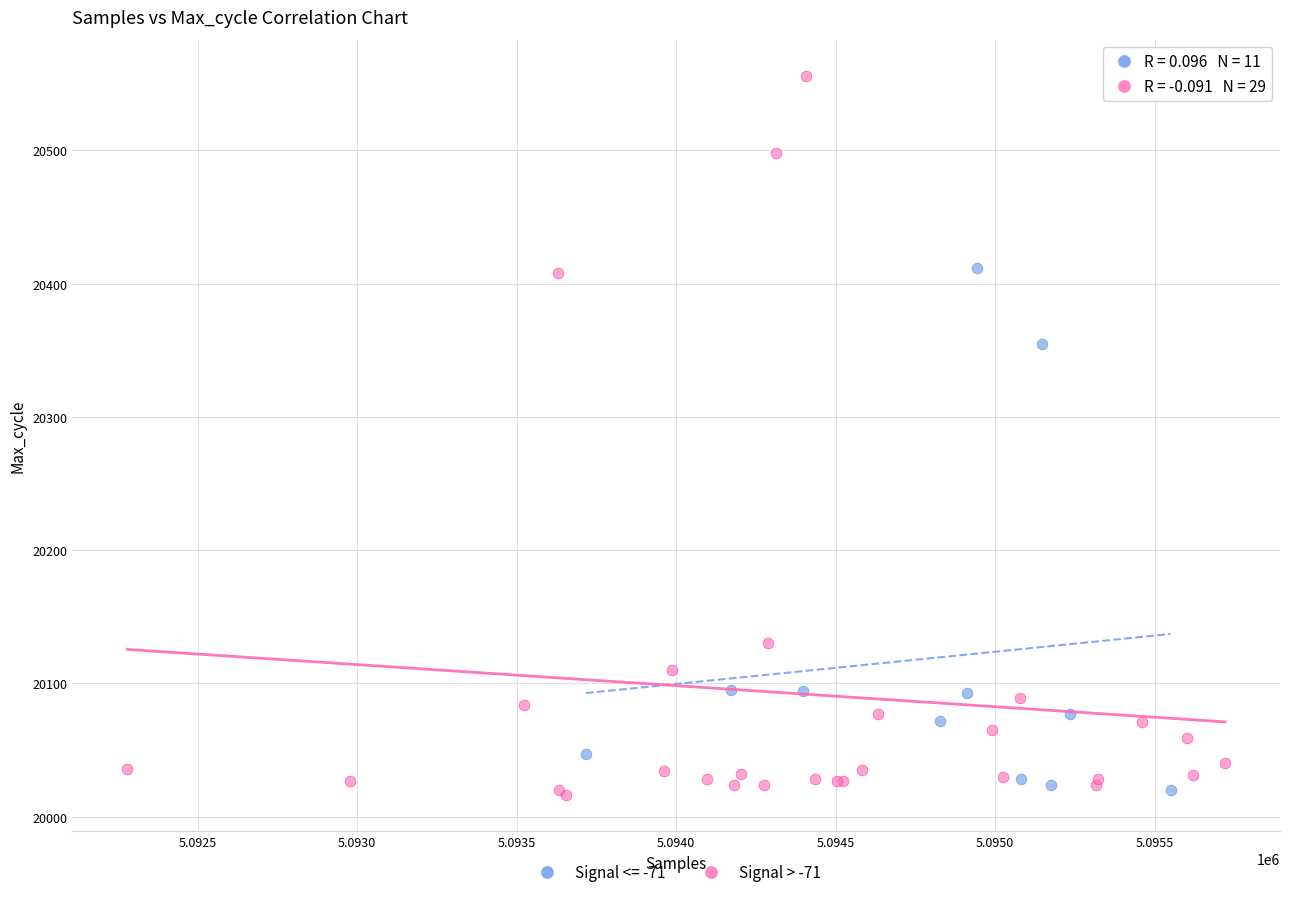

Which series has the largest Y range (max minus min)?

Signal > -71